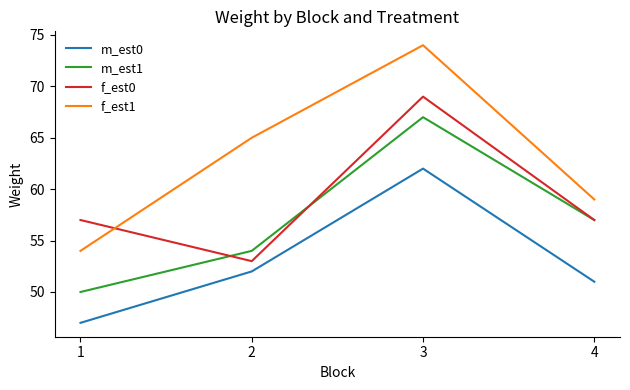

What is the difference between the maximum and minimum values in the f_est0 series?

16